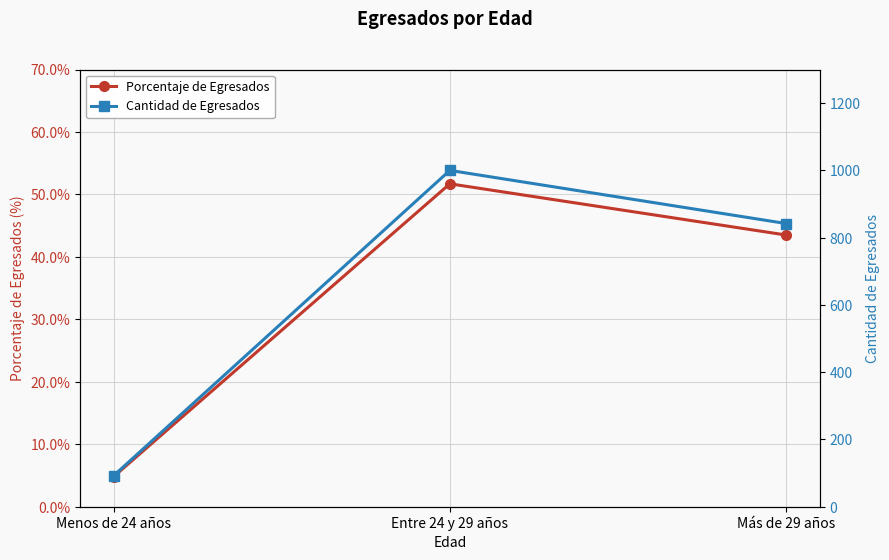

At which category is the sum across all series the highest?

Entre 24 y 29 años